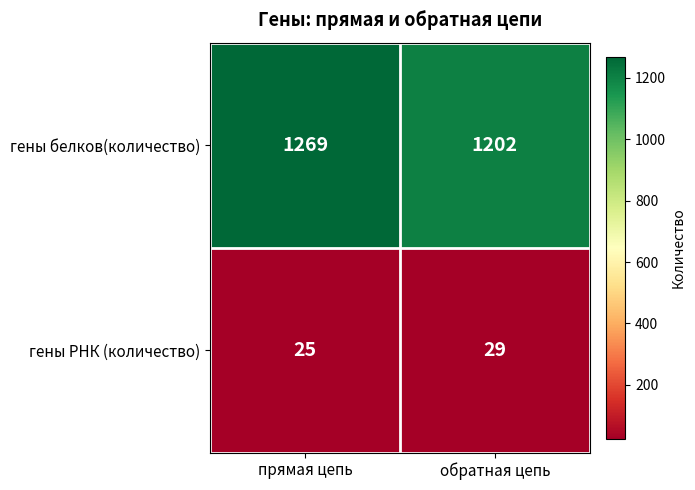

True or false: гены РНК (количество) has a value of 38 at прямая цепь.

False